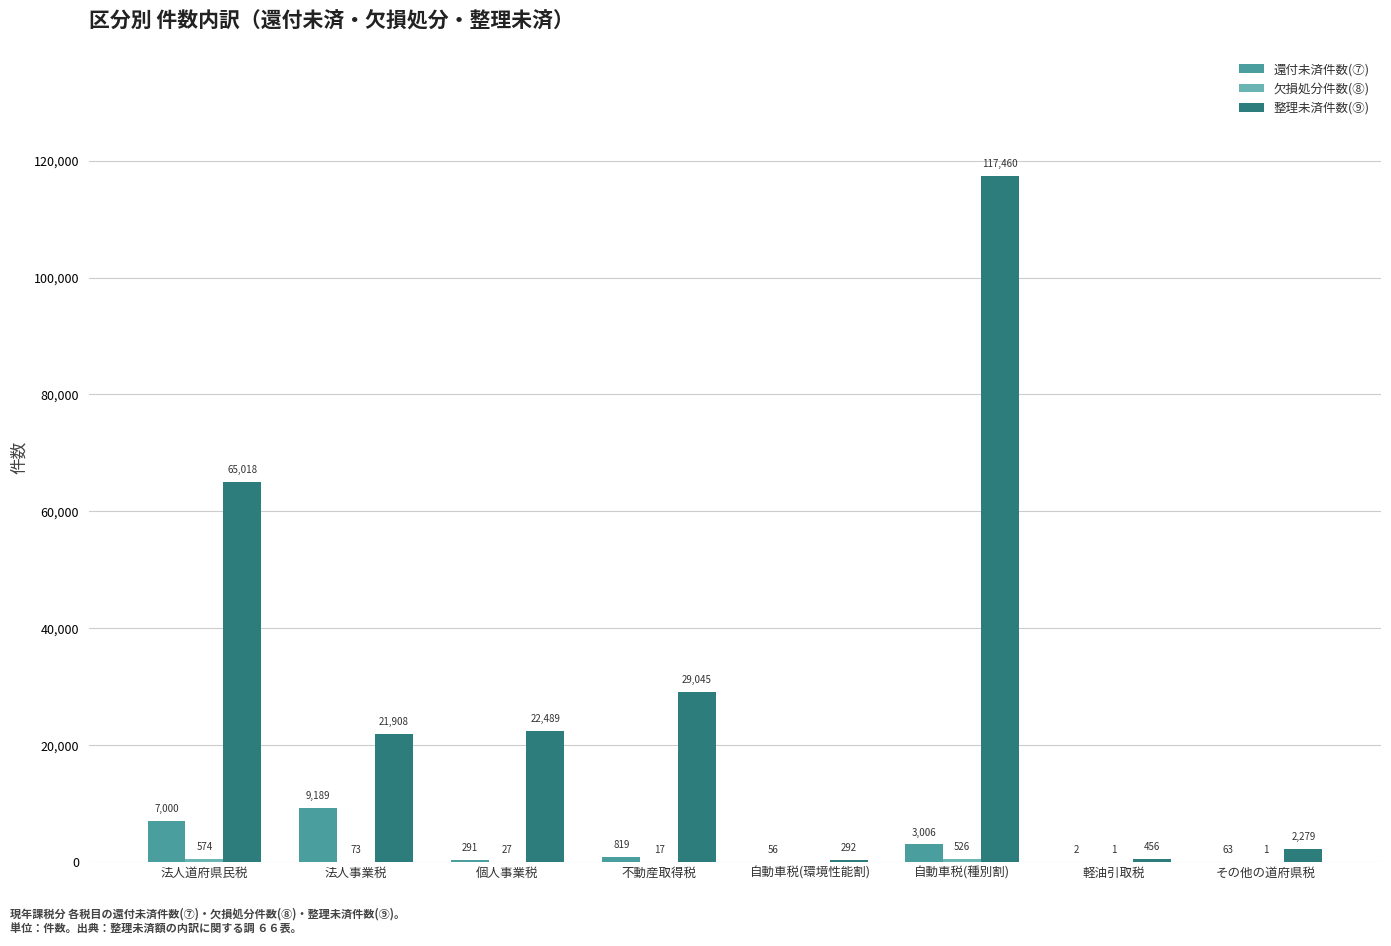

What is the greatest value displayed?

117460